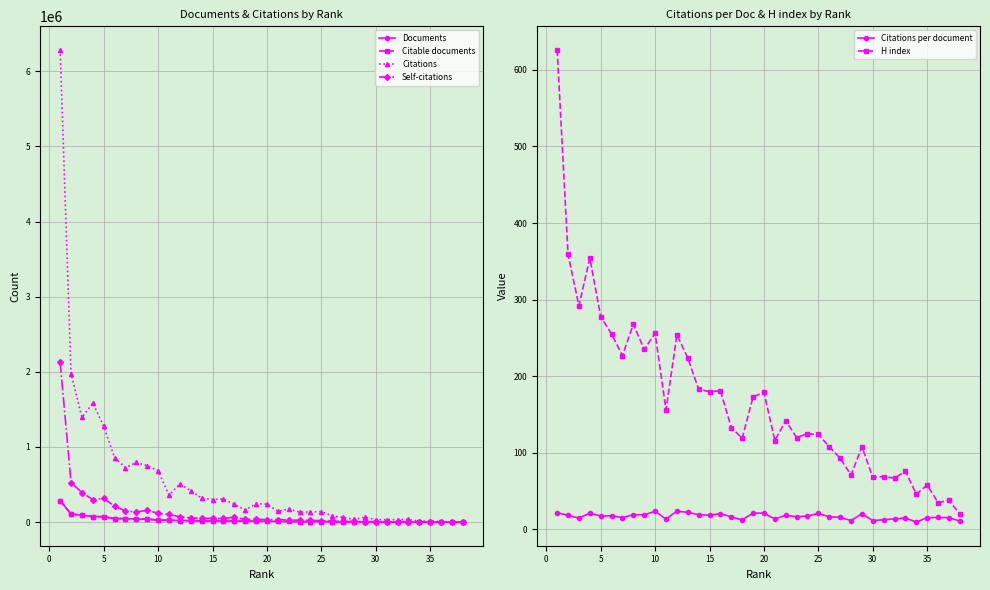

How many lines are shown in the chart?

6